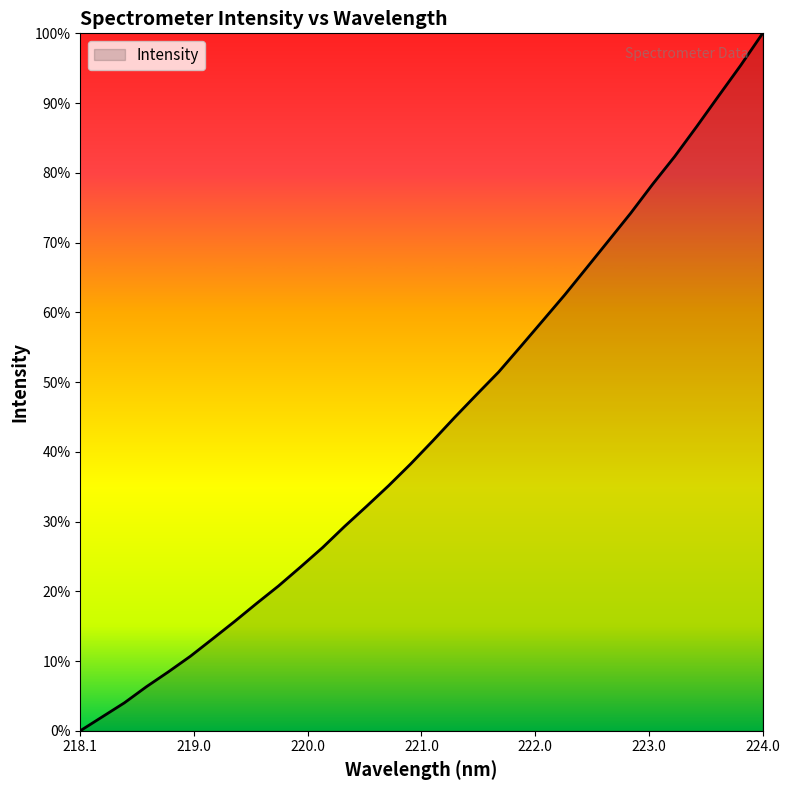

List the labels in order of value, largest first.

223.9802, 223.7895, 223.5987, 223.408, 223.2172, 223.0264, 222.8355, 222.6447, 222.4538, 222.263, 222.0721, 221.8812, 221.6902, 221.4993, 221.3083, 221.1174, 220.9264, 220.7354, 220.5444, 220.3533, 220.1623, 219.9712, 219.7801, 219.589, 219.3979, 219.2067, 219.0156, 218.8244, 218.6332, 218.442, 218.2508, 218.0596